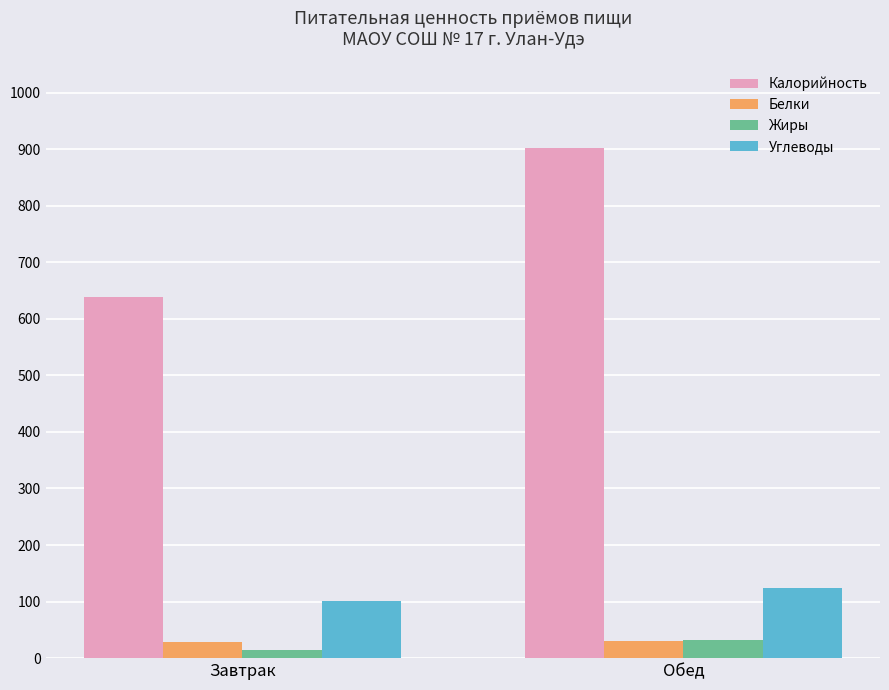

Where is Калорийность nearest to the value 770?

Завтрак